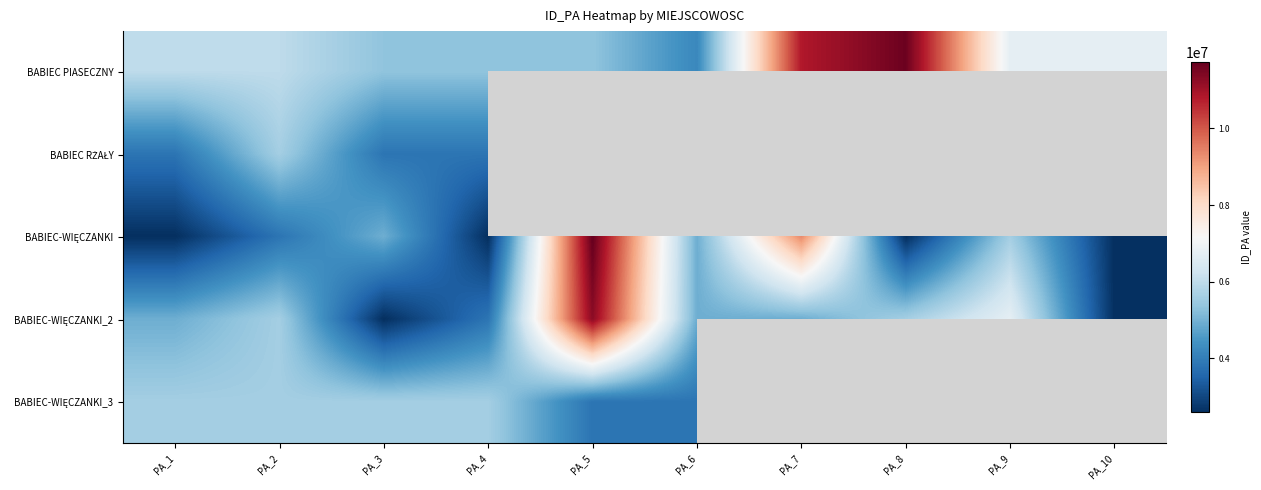

Which has a higher value, PA_3 or PA_1?

PA_1